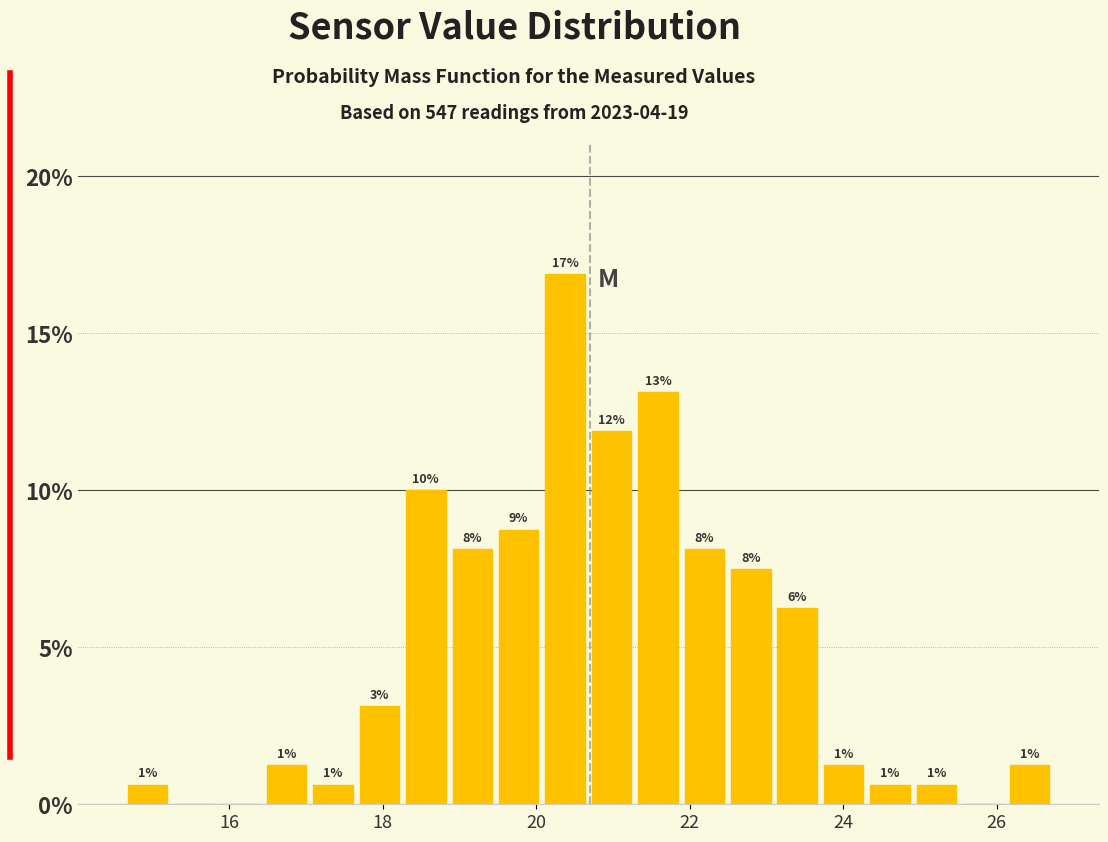

Around what value on the x-axis is the tallest bar? Give the approximate position of its centre, as read against the axis.

20.4